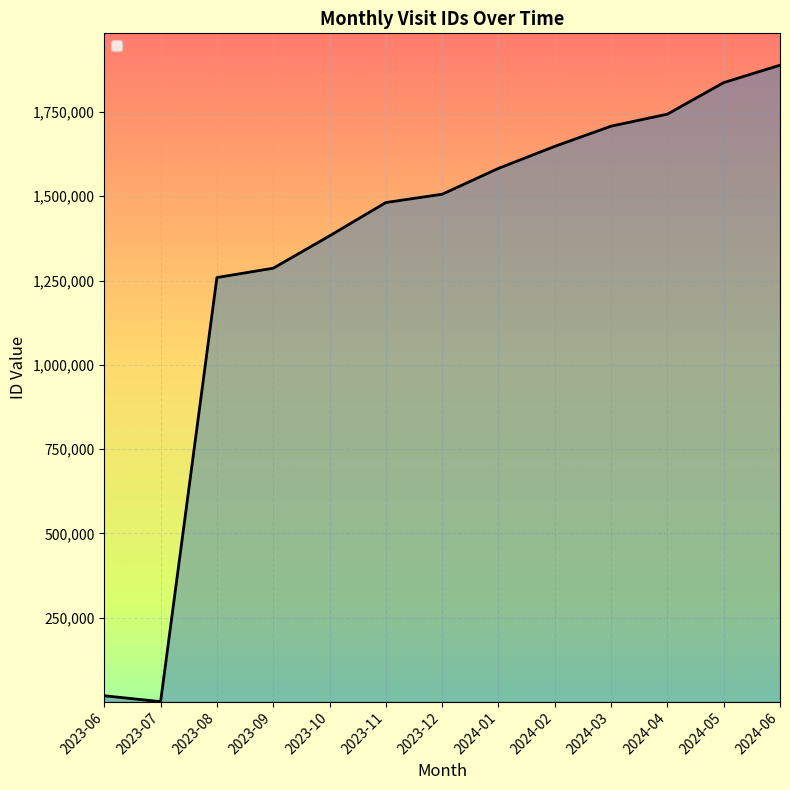

True or false: there are more than 0 points higher than both neighbors.

False